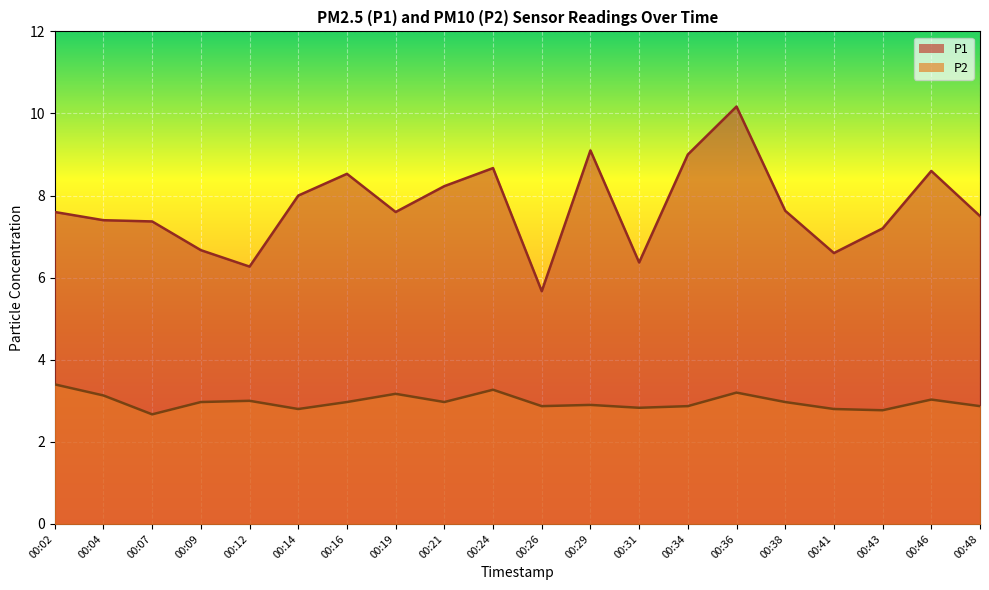

Reading right to left, what are all the values shown in this chart?

P1: 00:48=7.5	00:46=8.6	00:43=7.2	00:41=6.6	00:38=7.6	00:36=10.2	00:34=9.0	00:31=6.4	00:29=9.1	00:26=5.7	00:24=8.7	00:21=8.2	00:19=7.6	00:16=8.5	00:14=8.0	00:12=6.3	00:09=6.7	00:07=7.4	00:04=7.4	00:02=7.6
P2: 00:48=2.9	00:46=3.0	00:43=2.8	00:41=2.8	00:38=3.0	00:36=3.2	00:34=2.9	00:31=2.8	00:29=2.9	00:26=2.9	00:24=3.3	00:21=3.0	00:19=3.2	00:16=3.0	00:14=2.8	00:12=3.0	00:09=3.0	00:07=2.7	00:04=3.1	00:02=3.4